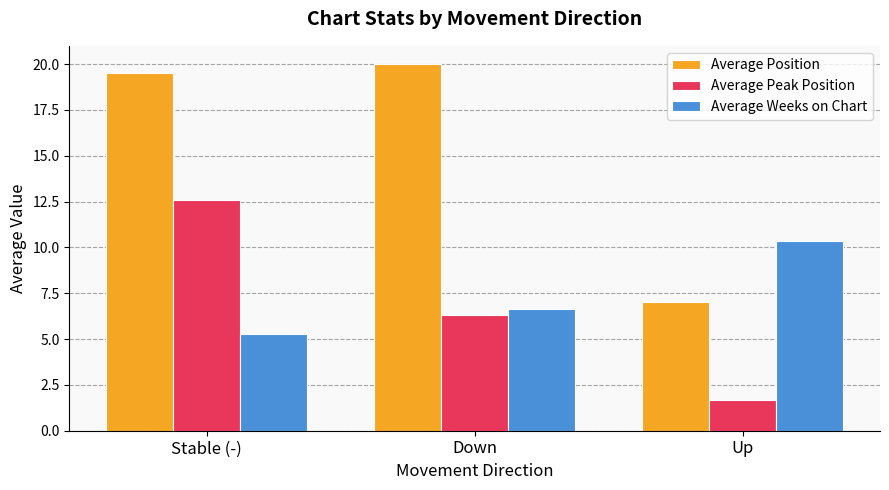

Is the value of Average Peak Position at Down greater than the value of Average Weeks on Chart at Down?

No